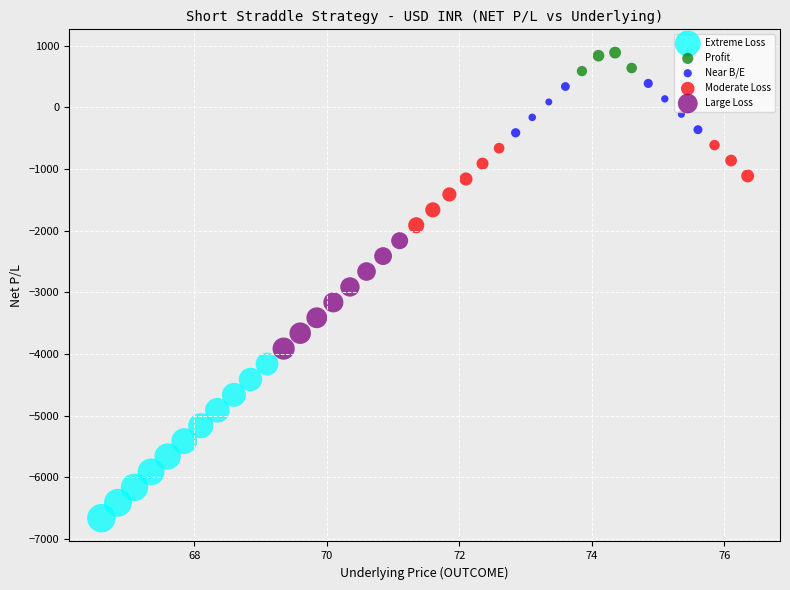

Which series has the largest Y range (max minus min)?

Extreme Loss